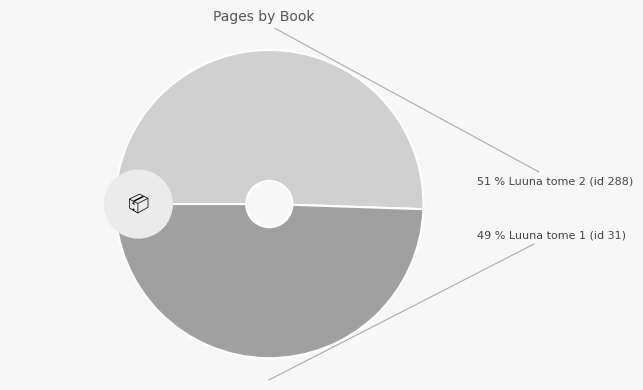

Which category has the smallest portion of the pie?

Luuna tome 1 (id 31)